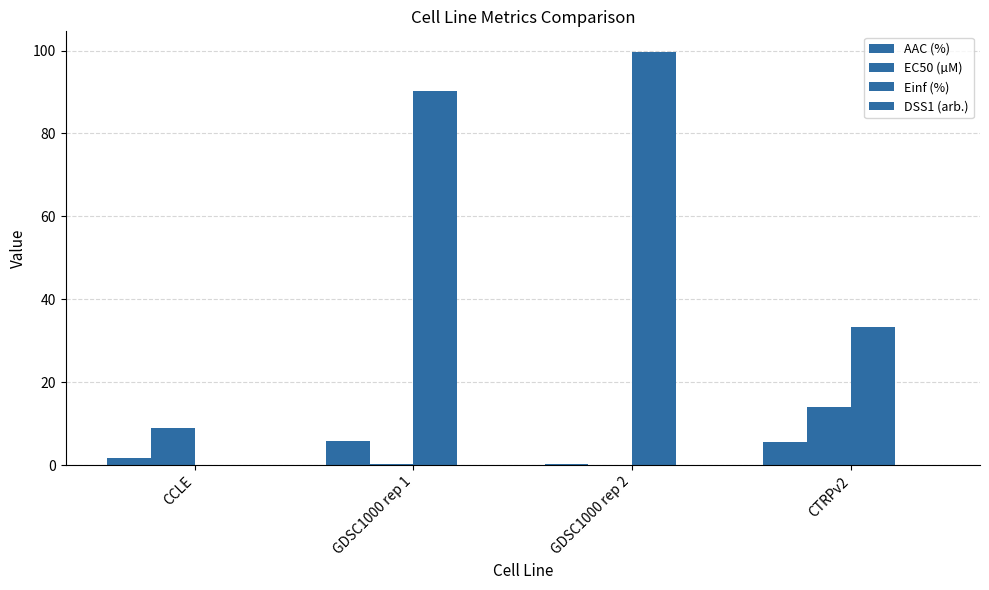

Between GDSC1000 rep 2 and CTRPv2, which series saw the biggest shift?

Einf (%)